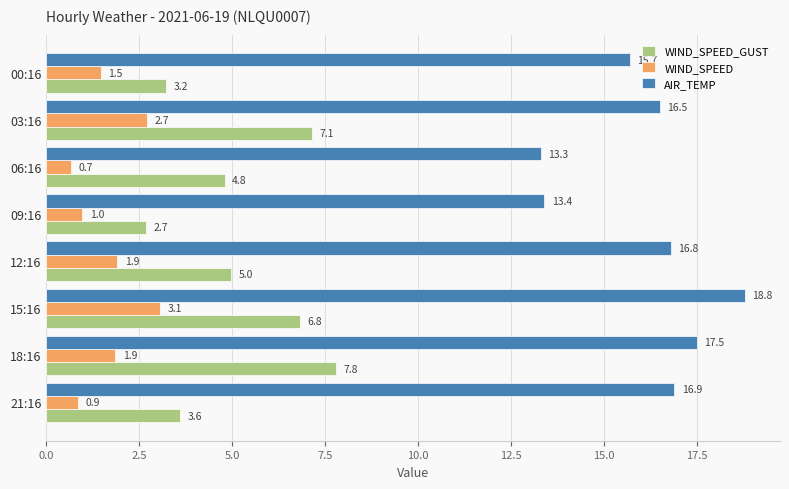

At which category is the sum across all series the highest?

15:16